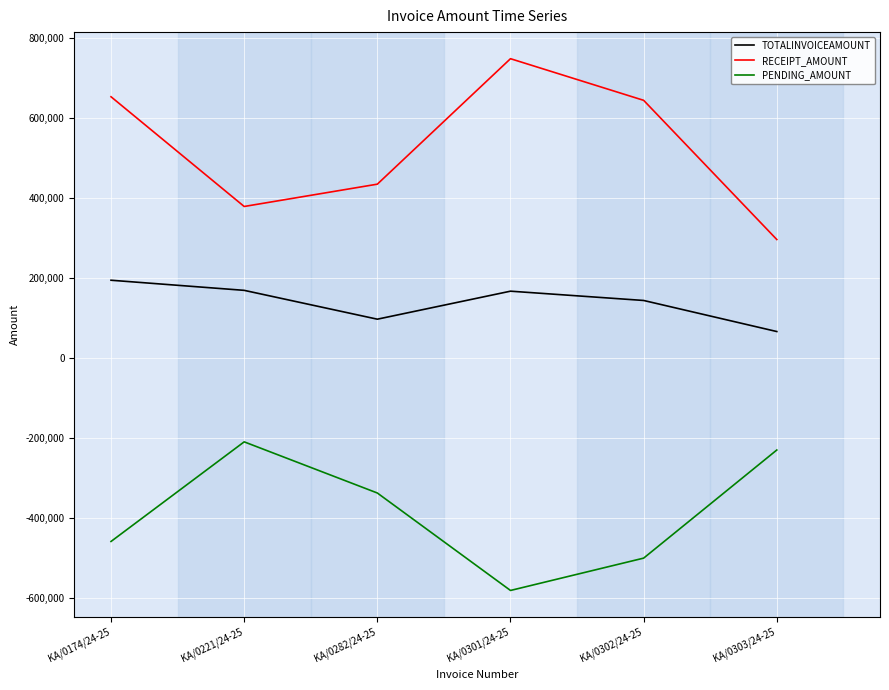

Is it true that TOTALINVOICEAMOUNT equals 167094 at KA/0301/24-25?

True